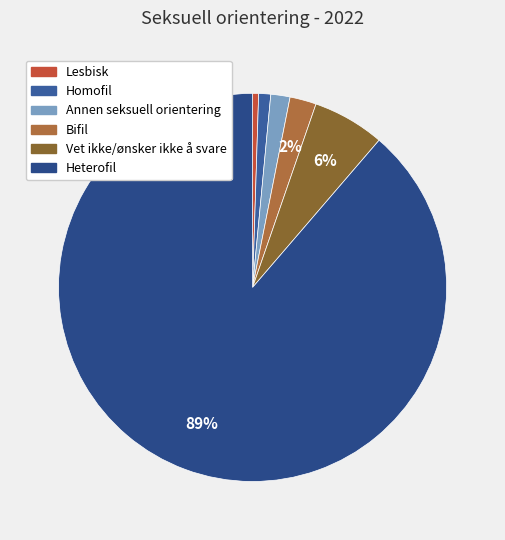

To the nearest percent, what is the difference between the Bifil and Lesbisk slice percentages?

2%